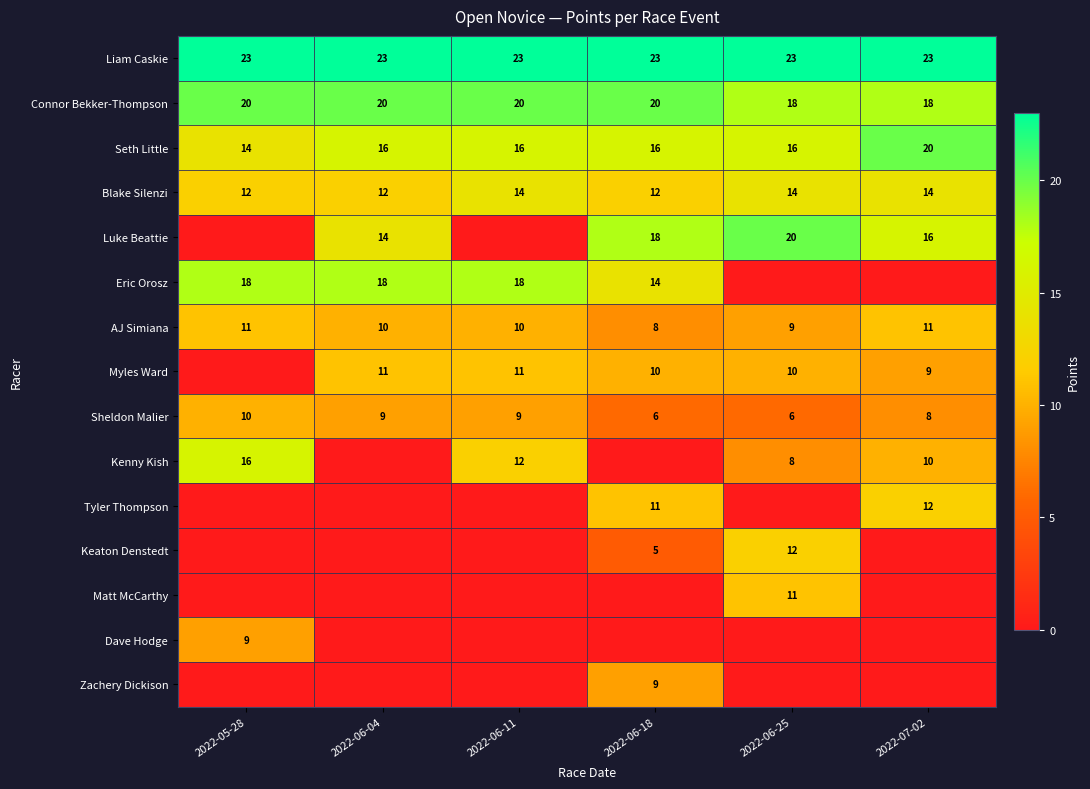

At which category is the sum across all series the highest?

2022-06-18